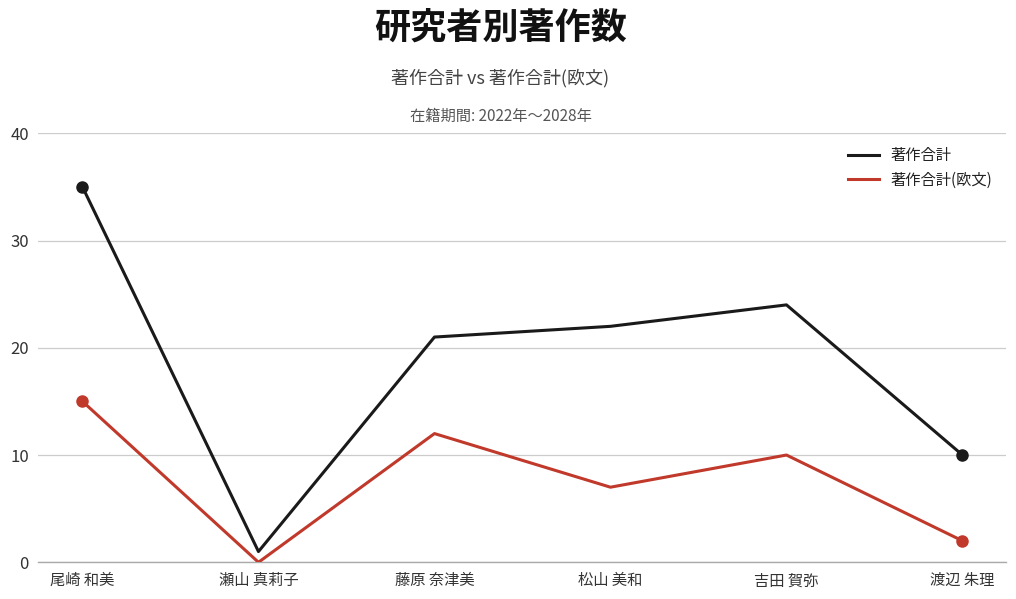

List the labels in order of 著作合計(欧文) value, largest first.

尾崎 和美, 藤原 奈津美, 吉田 賀弥, 松山 美和, 渡辺 朱理, 瀬山 真莉子